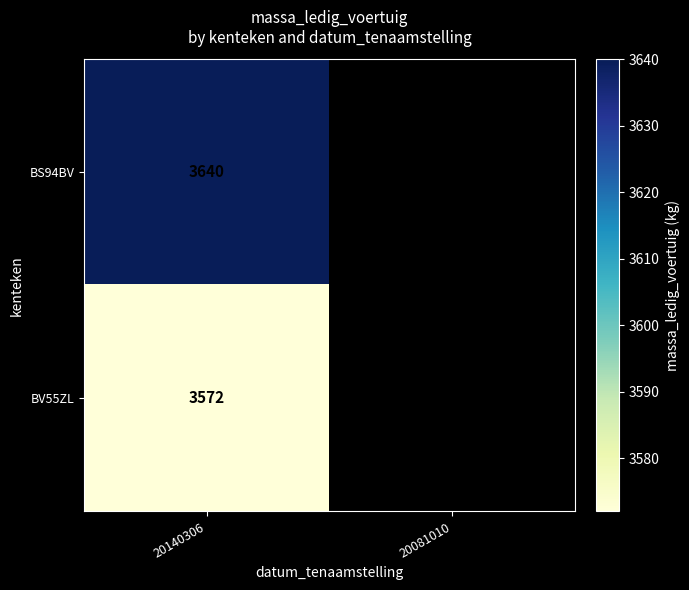

Is it true that BV55ZL equals 3572 at 20140306?

True